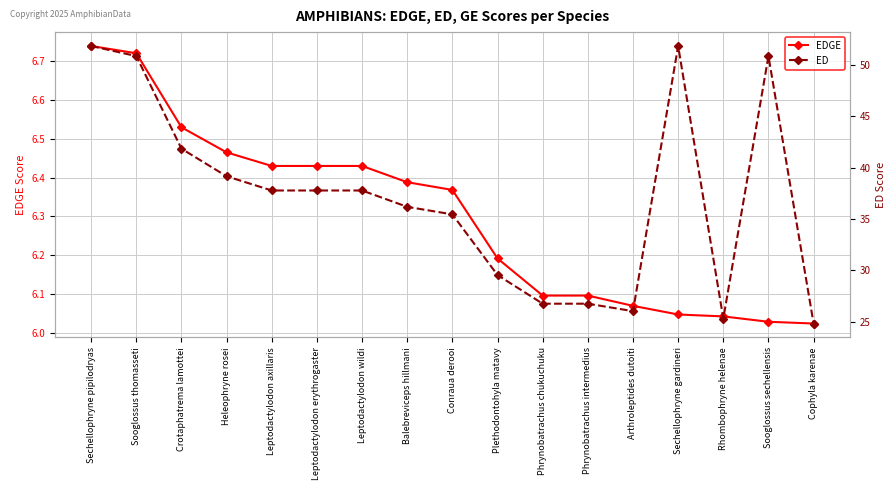

At which category is the sum across all series the highest?

Sechellophryne pipilodryas